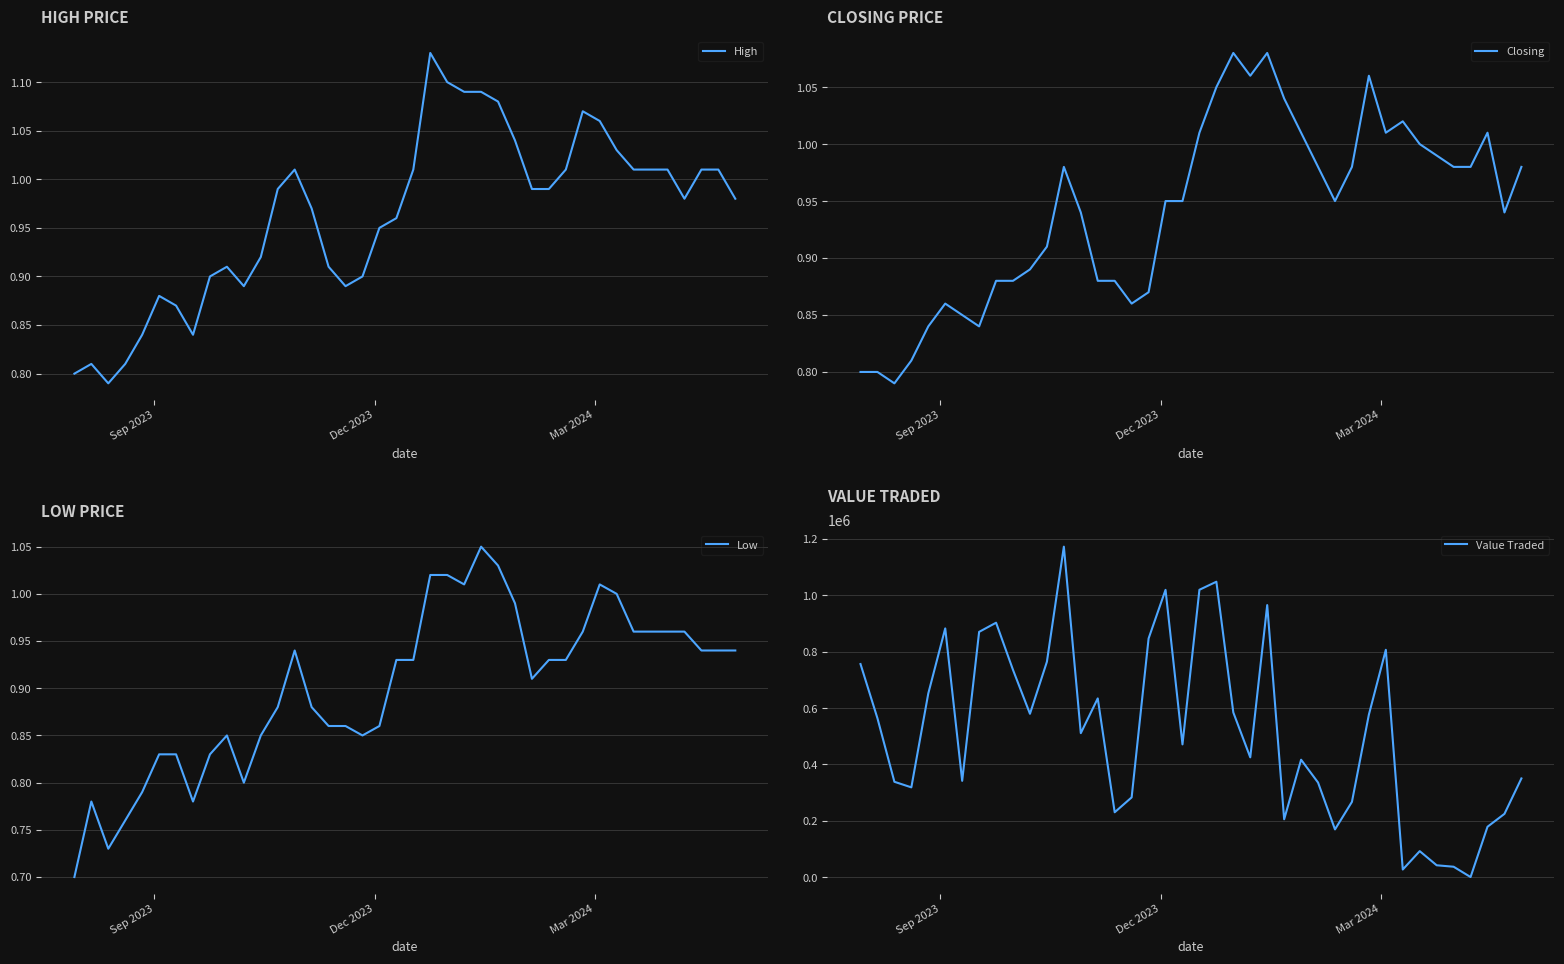

In Value Traded, how many points are lower than both neighbors (excluding endpoints)?

11